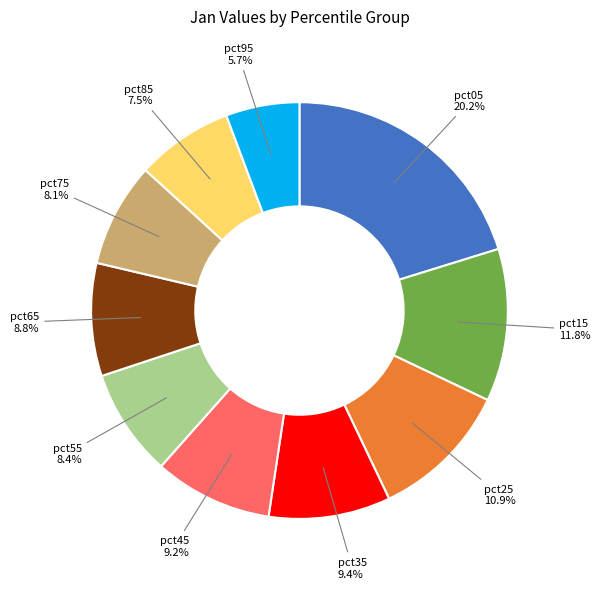

Which slice is the largest?

pct05